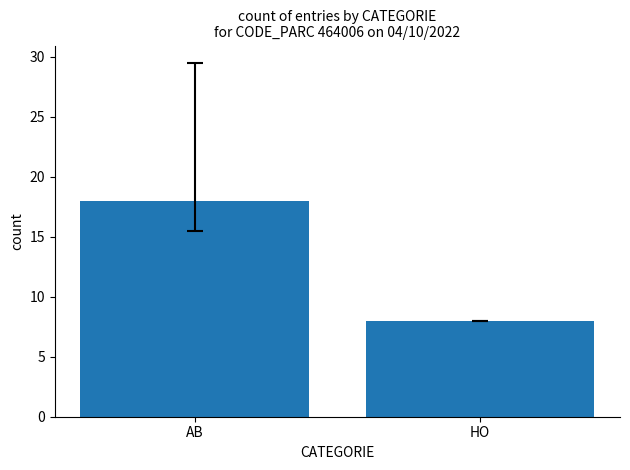

What is the sum of the values at HO and AB?

26